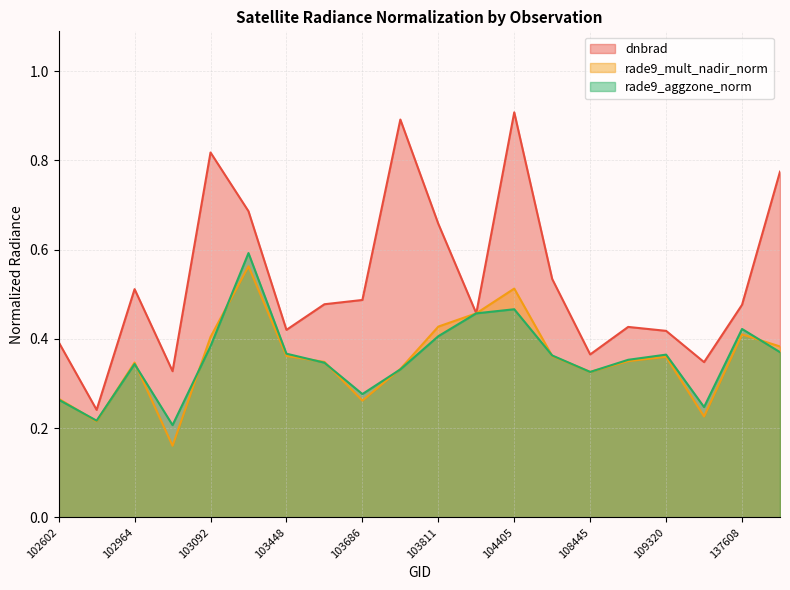

Rank the categories by rade9_aggzone_norm value from lowest to highest.

103083, 102845, 115692, 102602, 103686, 108445, 103694, 102964, 103566, 109147, 104522, 109320, 103448, 143248, 103092, 103811, 137608, 104046, 104405, 103330